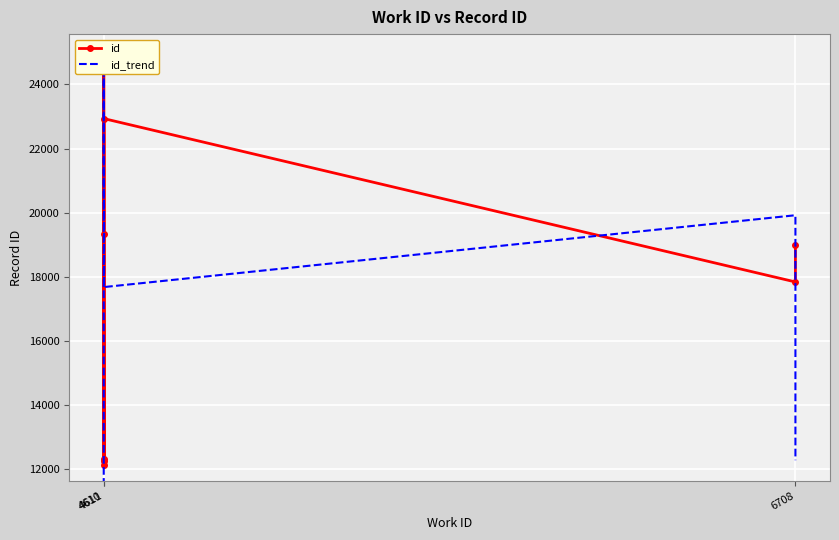

Is it true that id_trend equals 9966.6 at 4610?

False